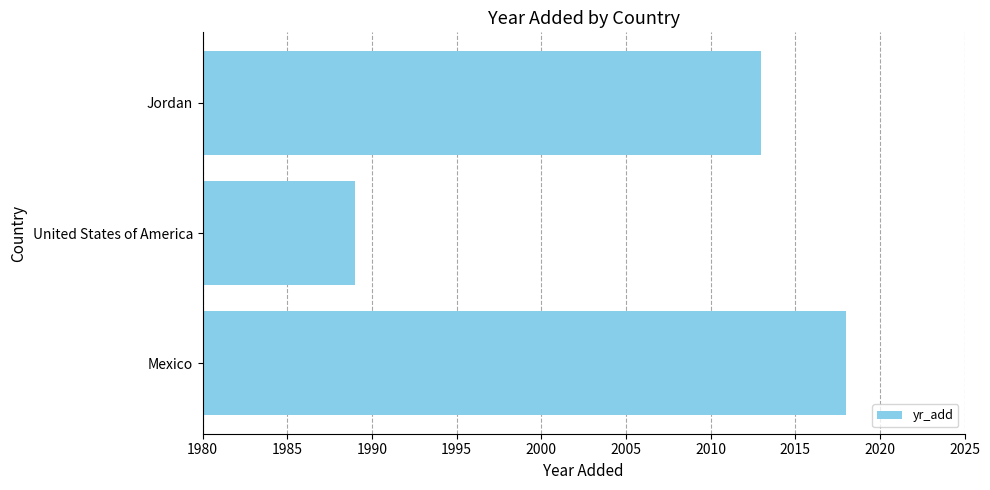

Where is the data nearest to the value 2003?

Jordan